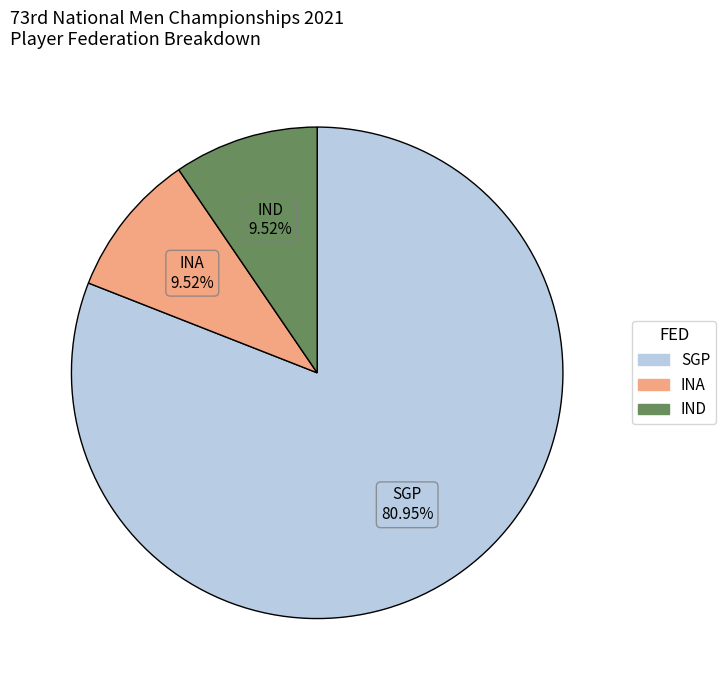

What is the ratio of the value at IND to the value at SGP?

0.1